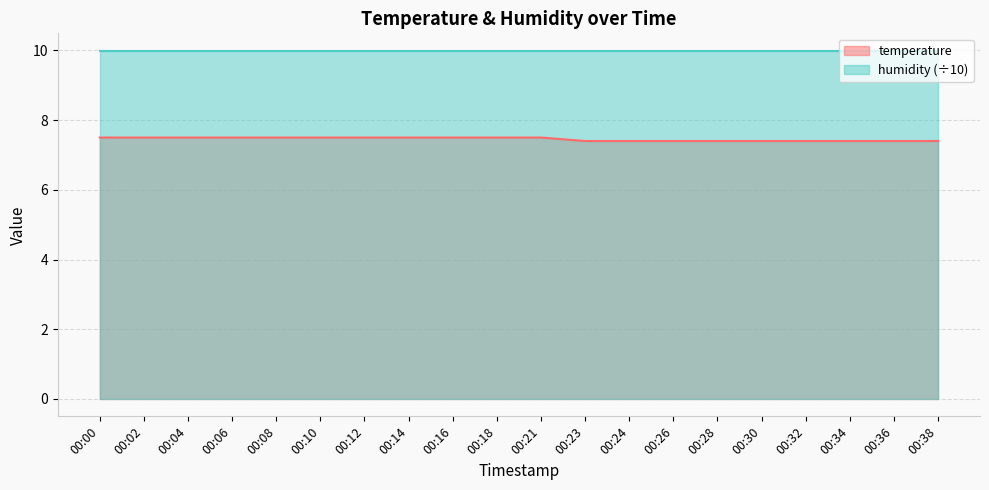

What is the value of the 5th point from the left?

7.5